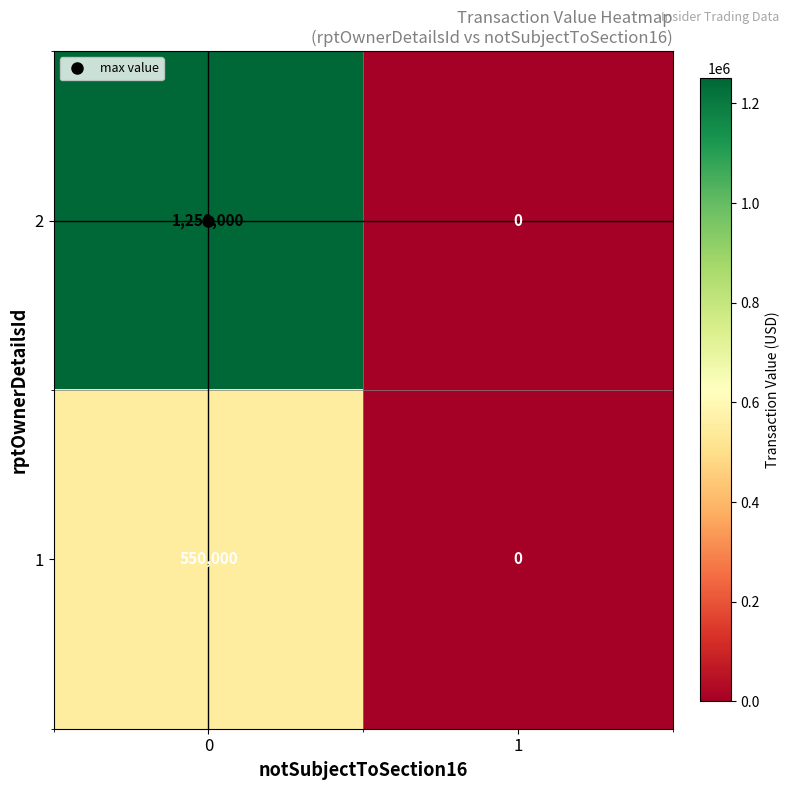

Rank the series by their maximum value, from lowest to highest.

1, 2